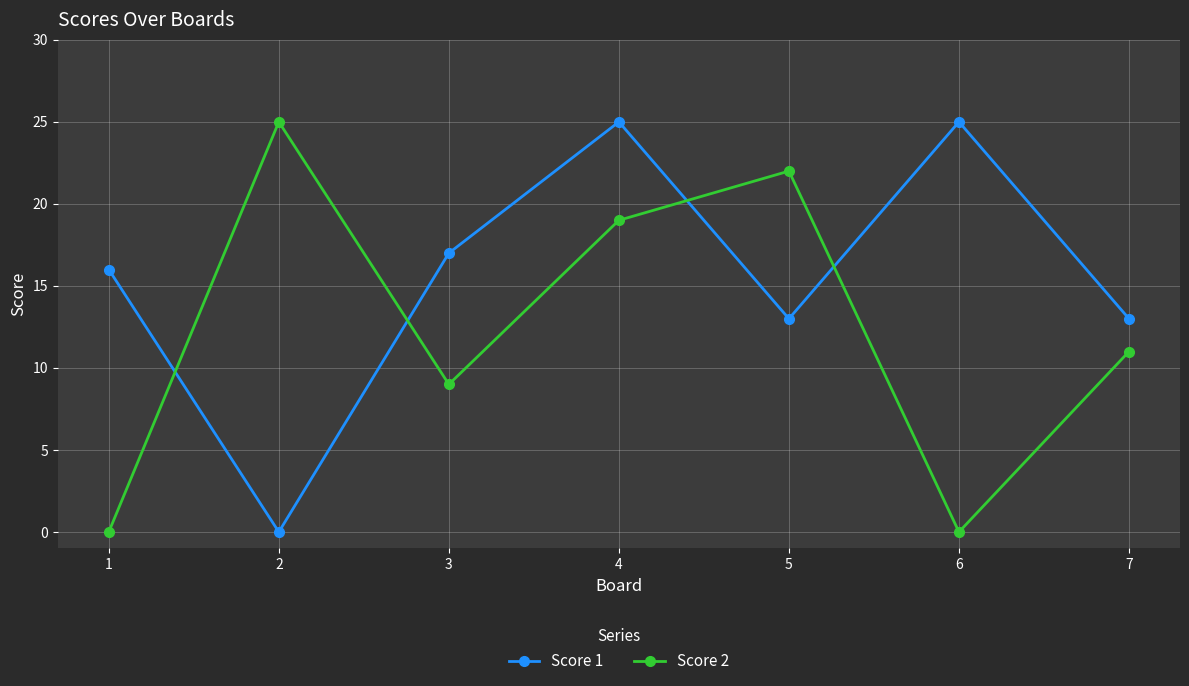

List the series in order of their overall mean, lowest first.

Score 2, Score 1